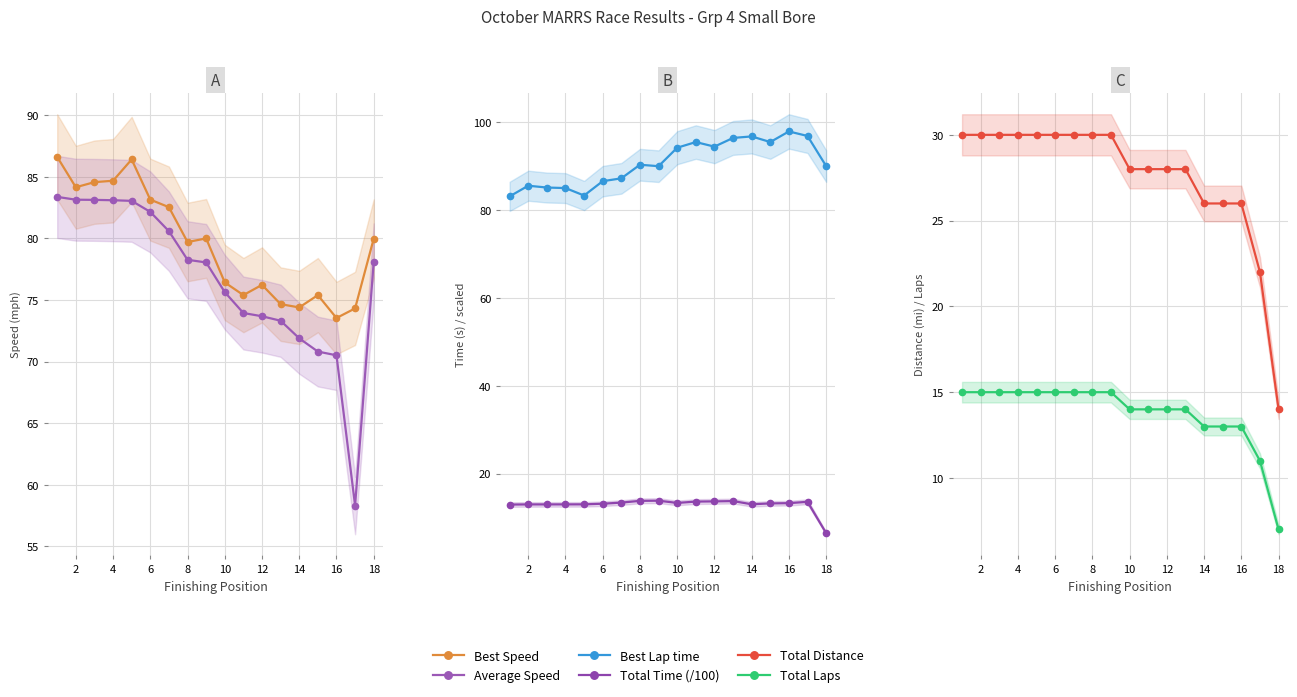

True or false: Total Distance and Average Speed intersect in this chart.

False